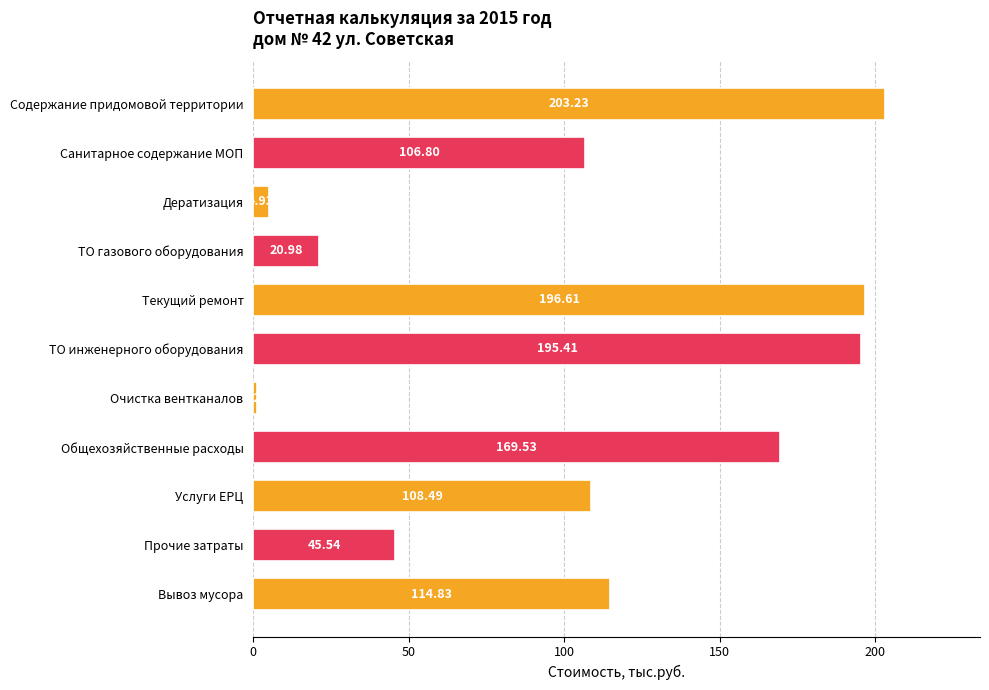

What is the difference between the values at ТО инженерного оборудования and Общехозяйственные расходы?

25.9